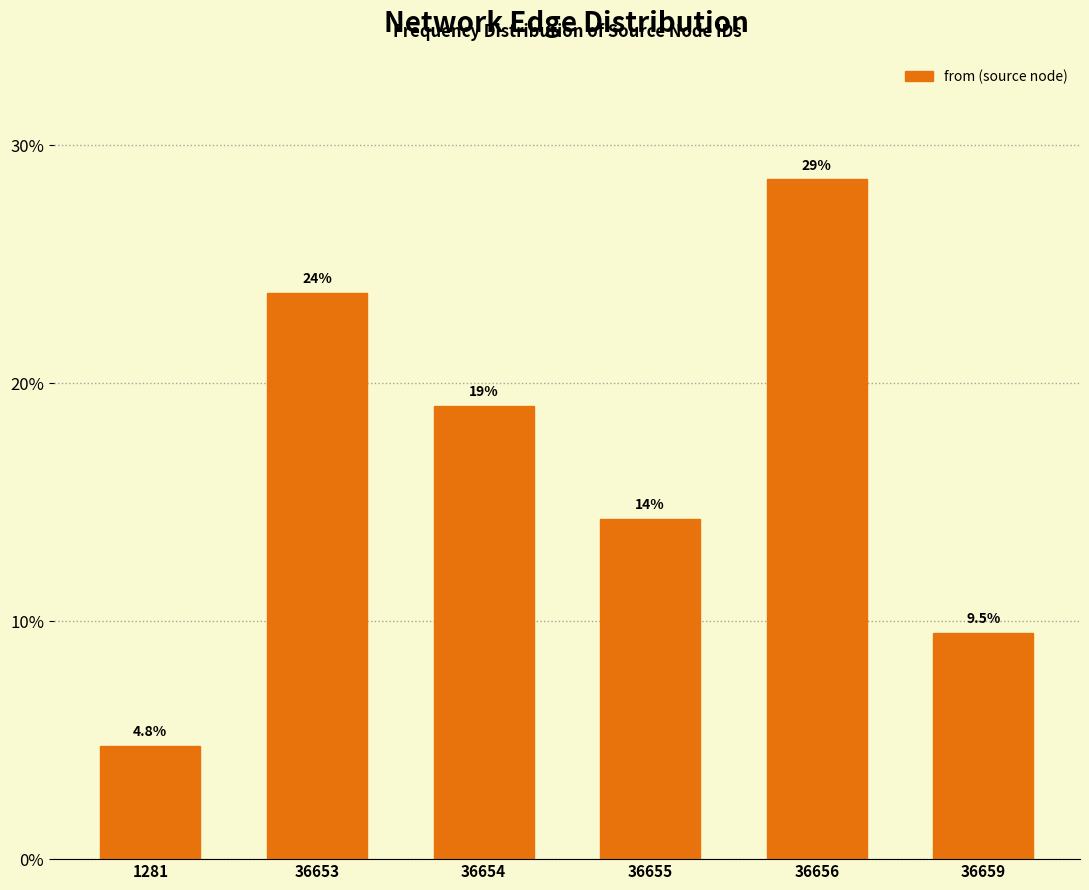

Reading left to right, list all the values displayed in this chart.

4.8	23.8	19.0	14.3	28.6	9.5